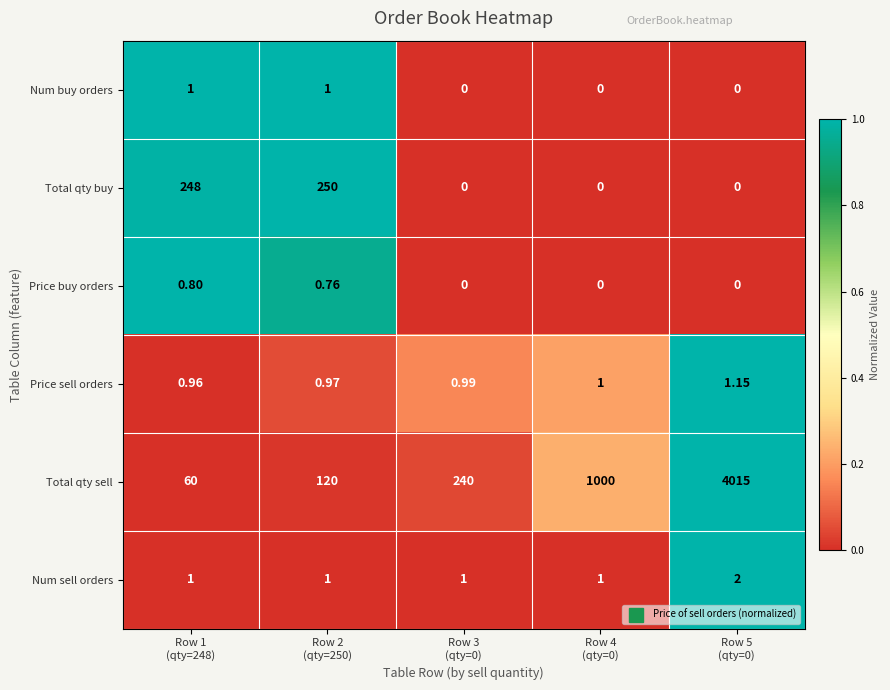

Rank the series by their maximum value, from highest to lowest.

Total qty sell, Total qty buy, Num sell orders, Price sell orders, Num buy orders, Price buy orders